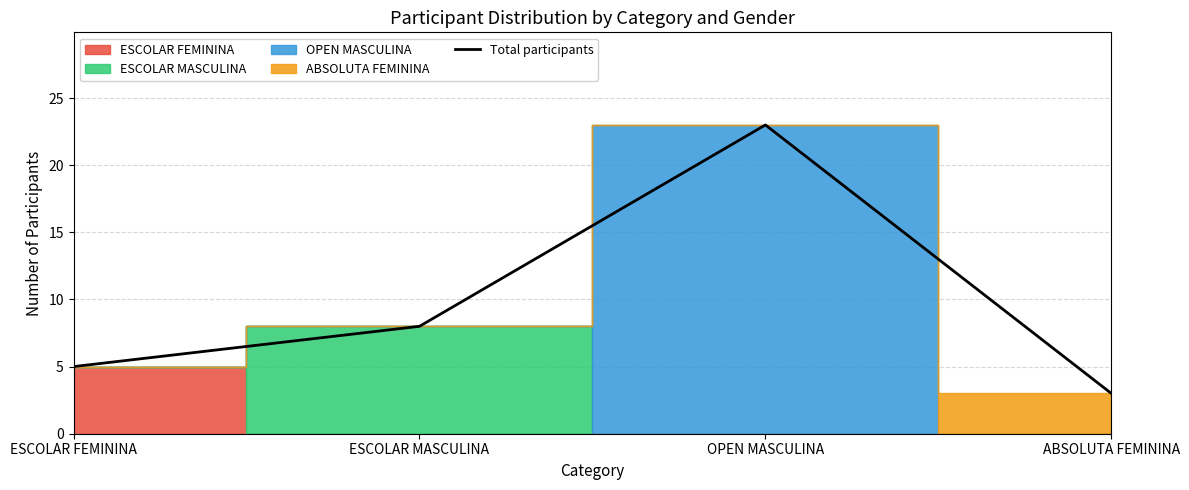

The chart shows a value of 2 at ABSOLUTA FEMININA. True or false?

False